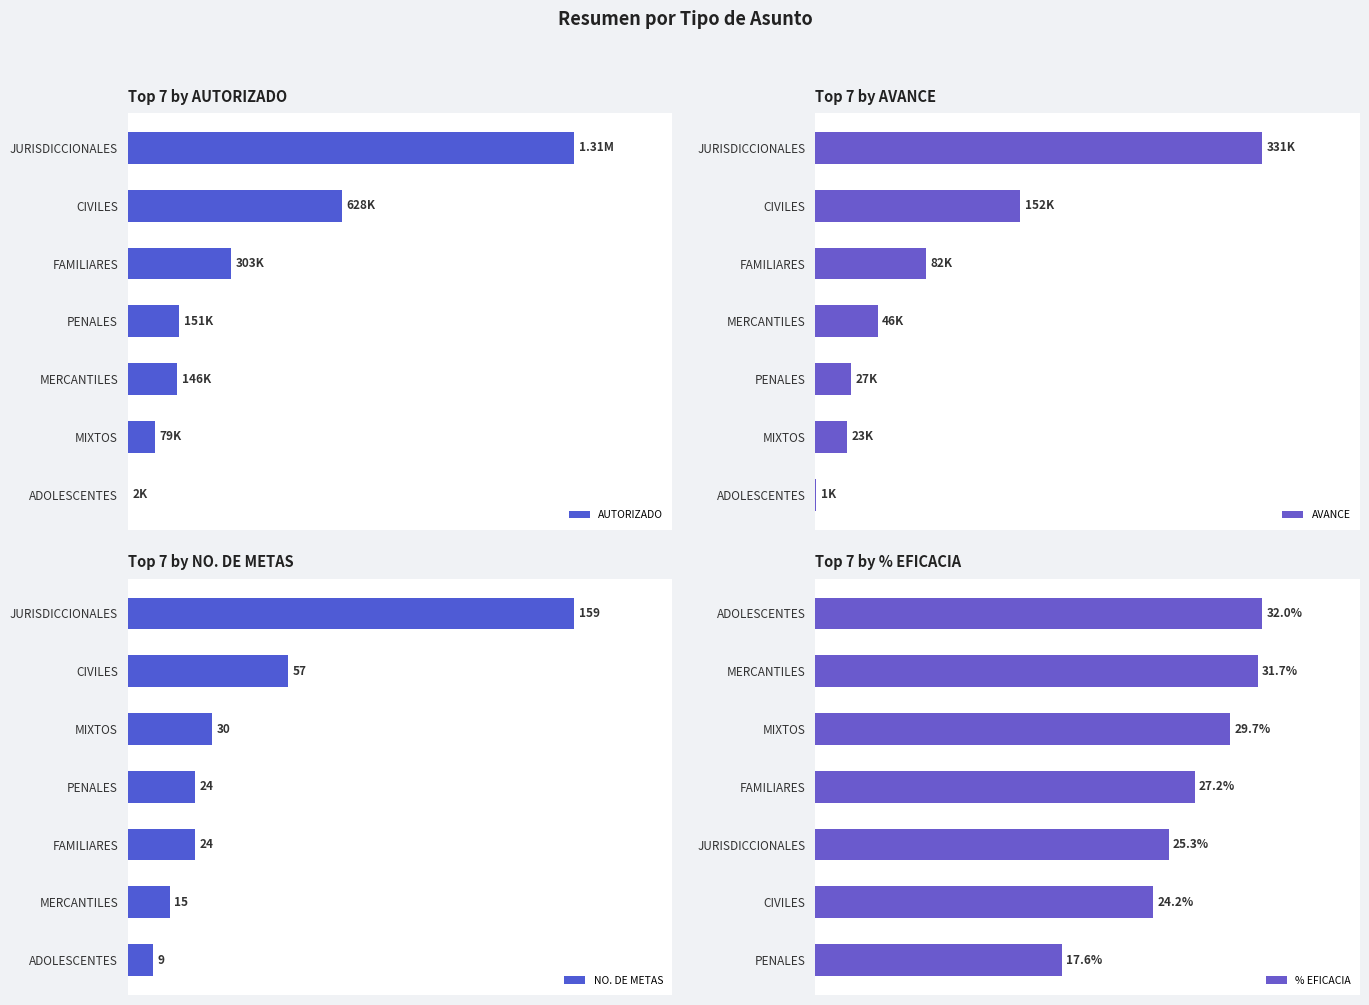

Are the bars grouped side by side (vs. stacked)?

Yes